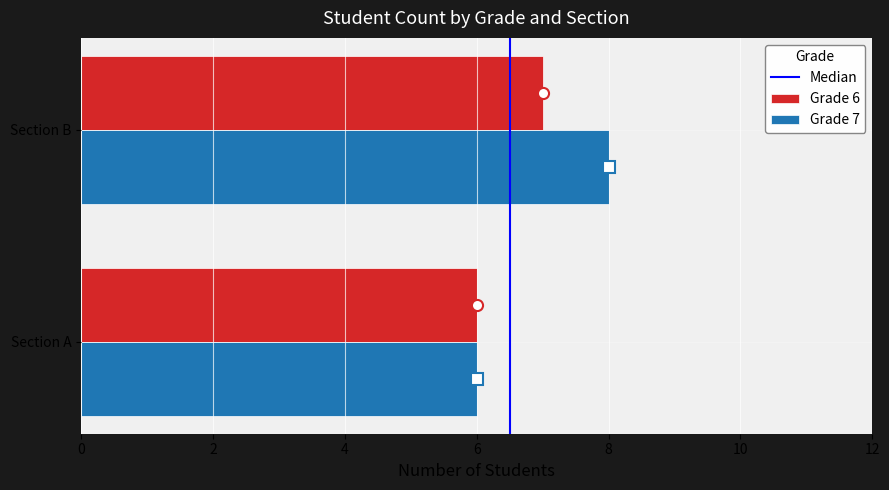

Which series changed the most between Section A and Section B?

Grade 7